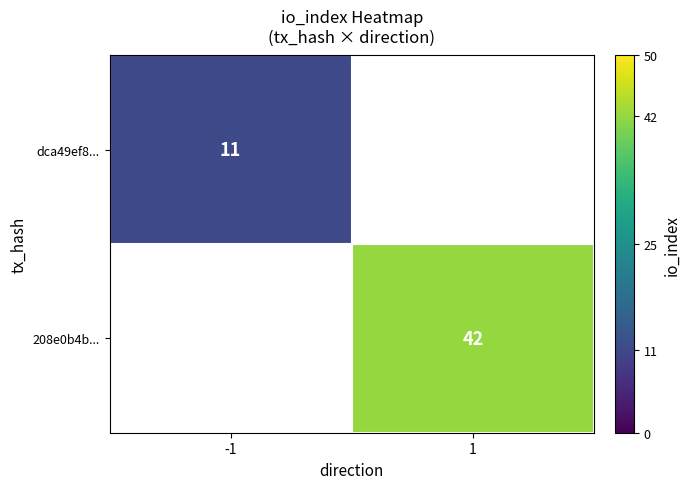

The dca49ef8... series shows 7.6 at -1. True or false?

False